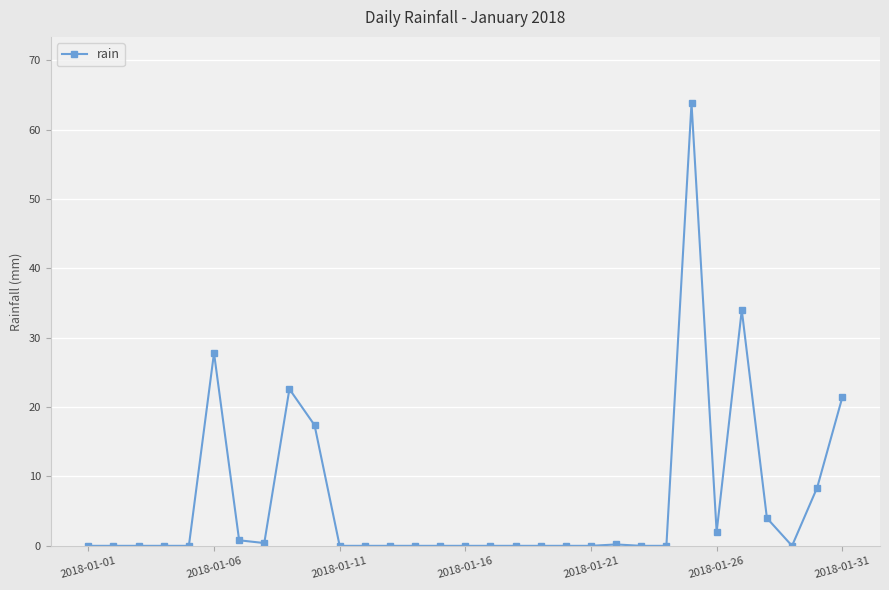

What is the sum of all values?

202.8